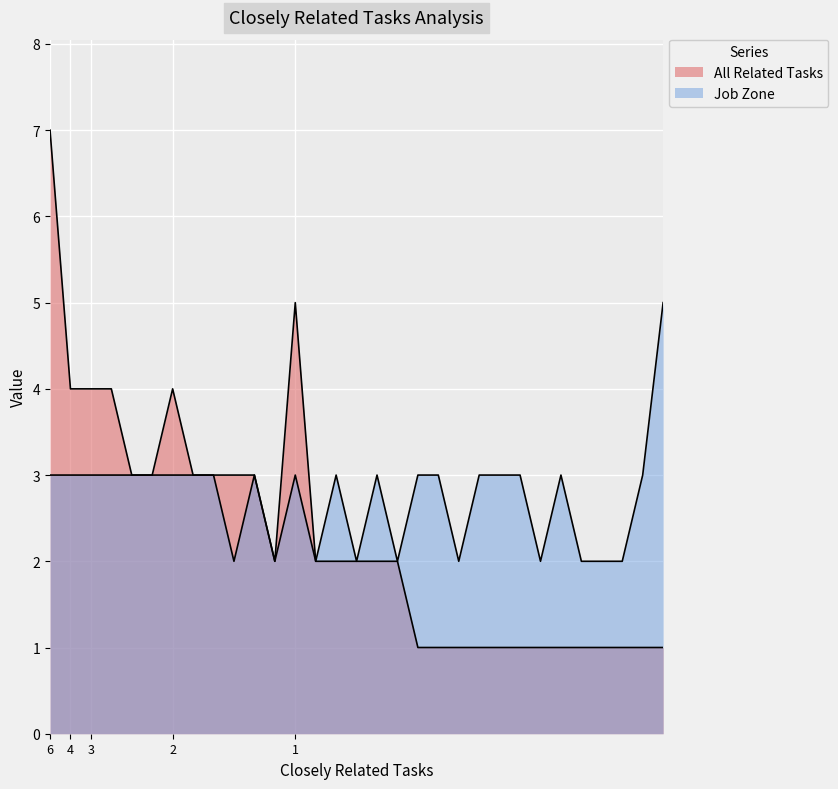

In All Related Tasks, how many points are lower than both neighbors (excluding endpoints)?

1